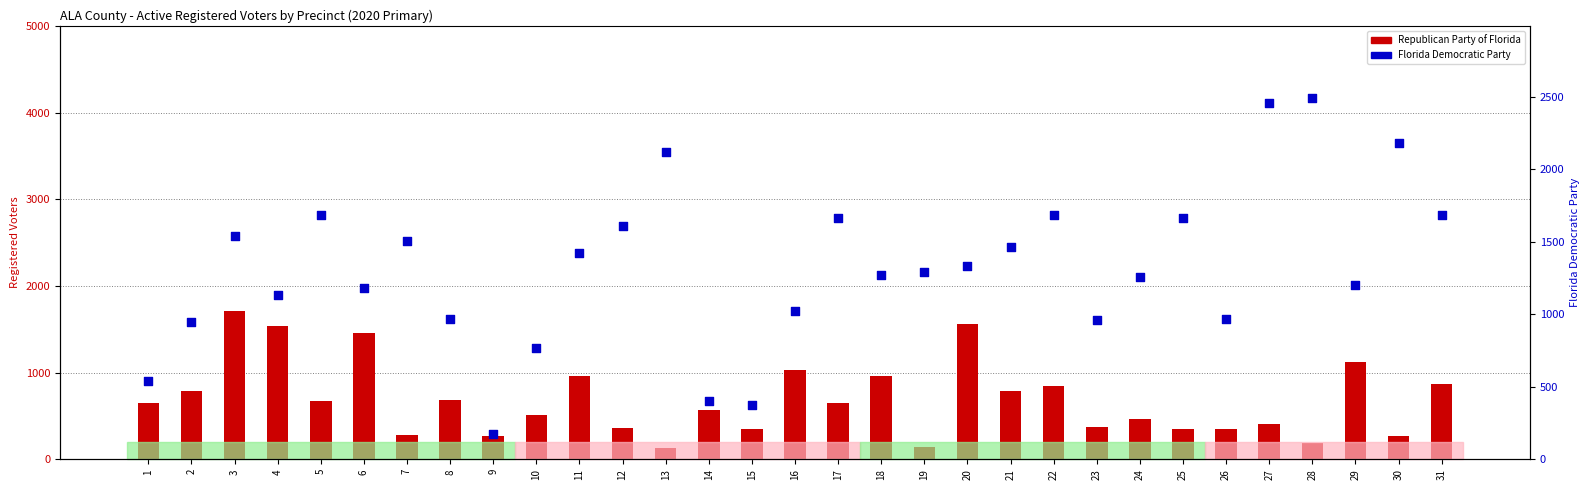

At which category is the sum across all series the highest?

3